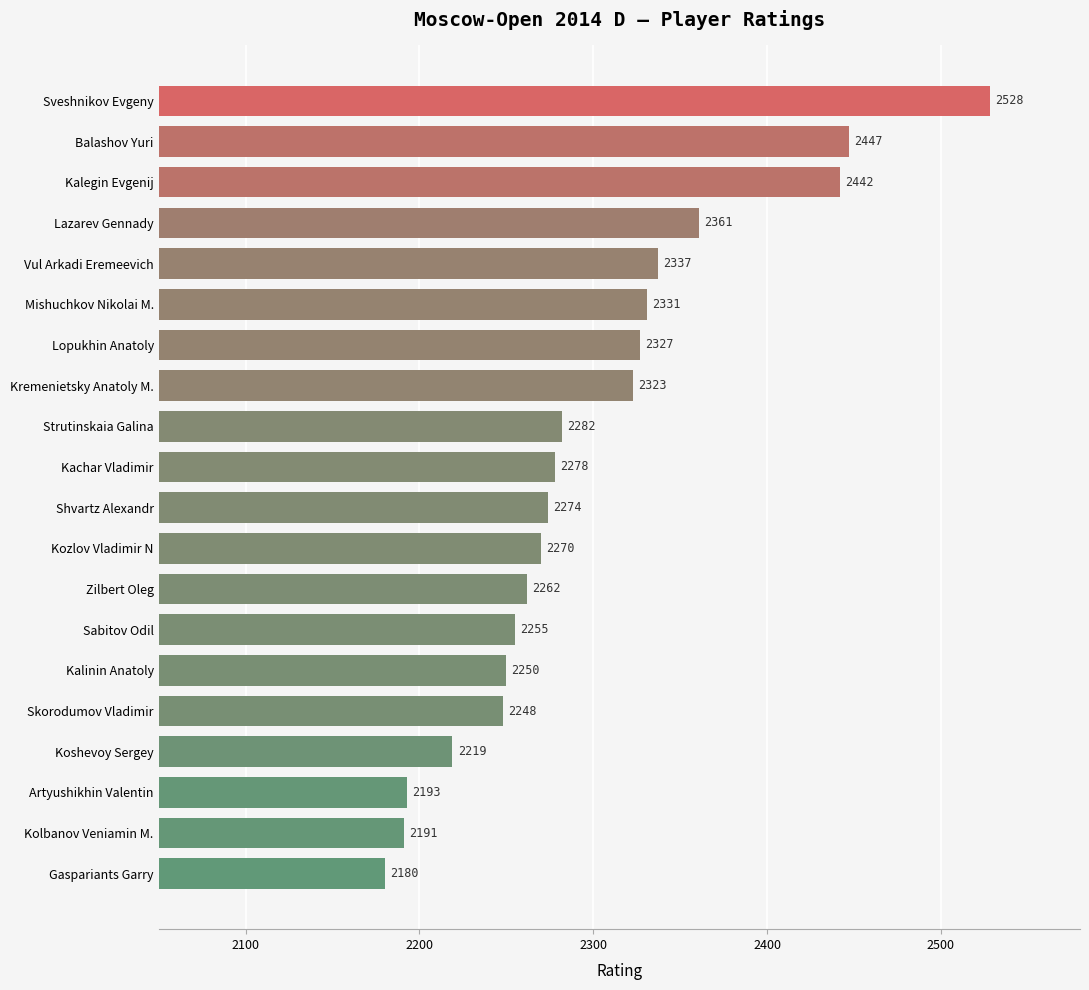

Where is the data nearest to the value 2354?

Lazarev Gennady